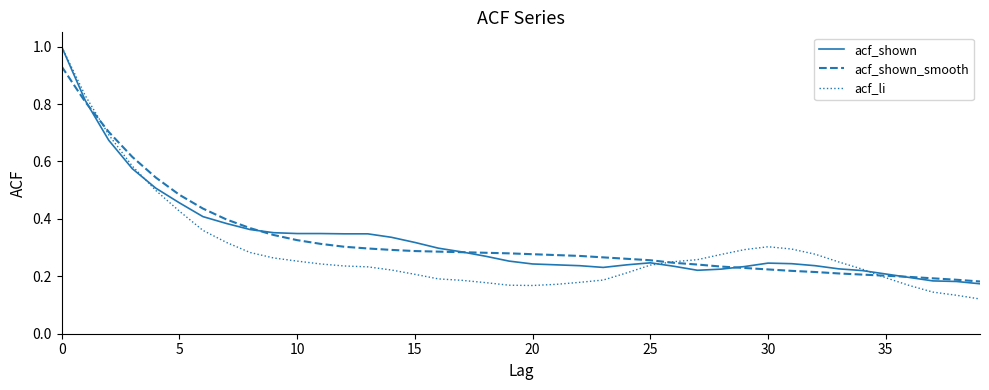

How many acf_shown values are between 0 and 1?

40